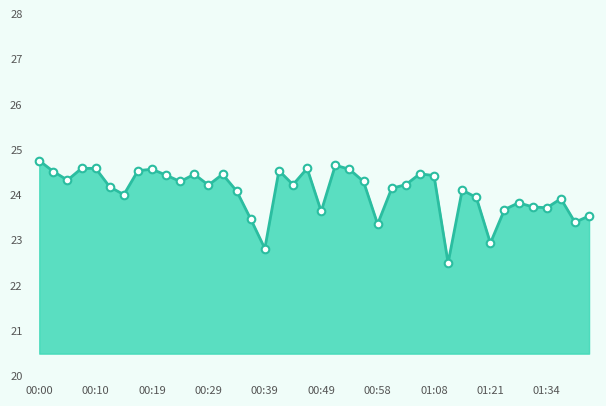

What is the greatest value displayed?

24.8